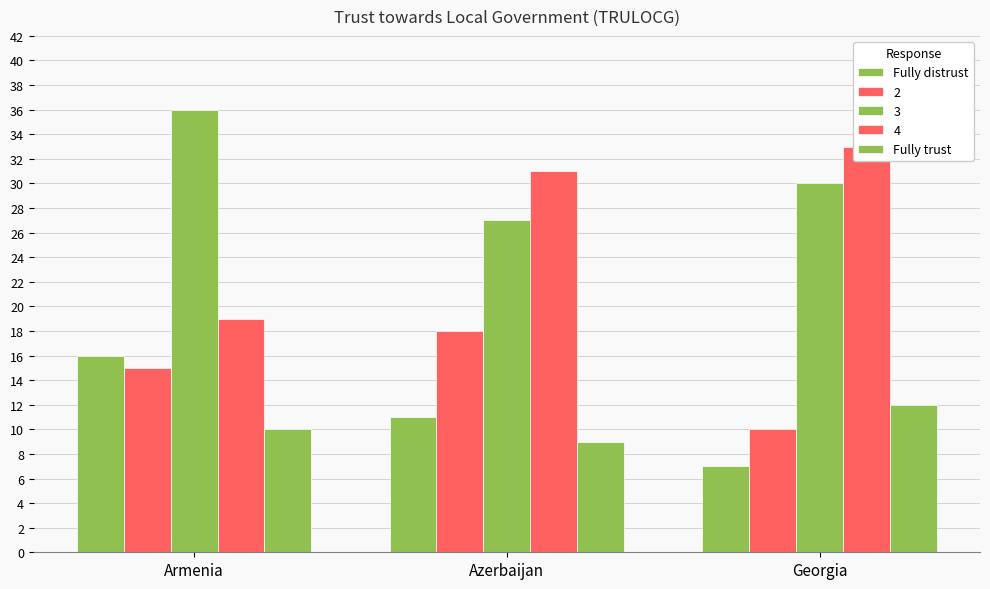

What is the smallest value displayed?

7